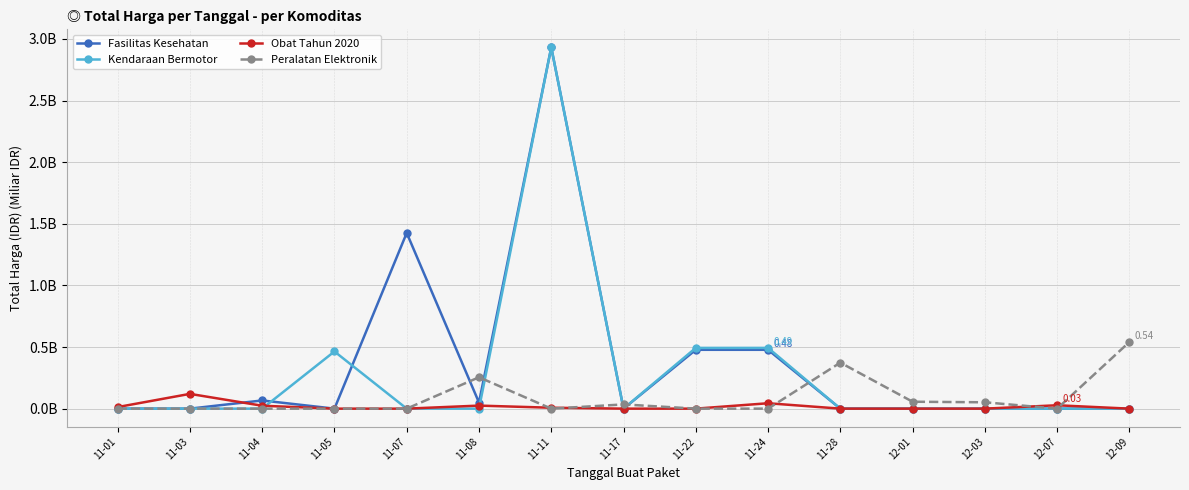

What are all the series names shown in the legend?

Fasilitas Kesehatan, Kendaraan Bermotor, Obat Tahun 2020, Peralatan Elektronik